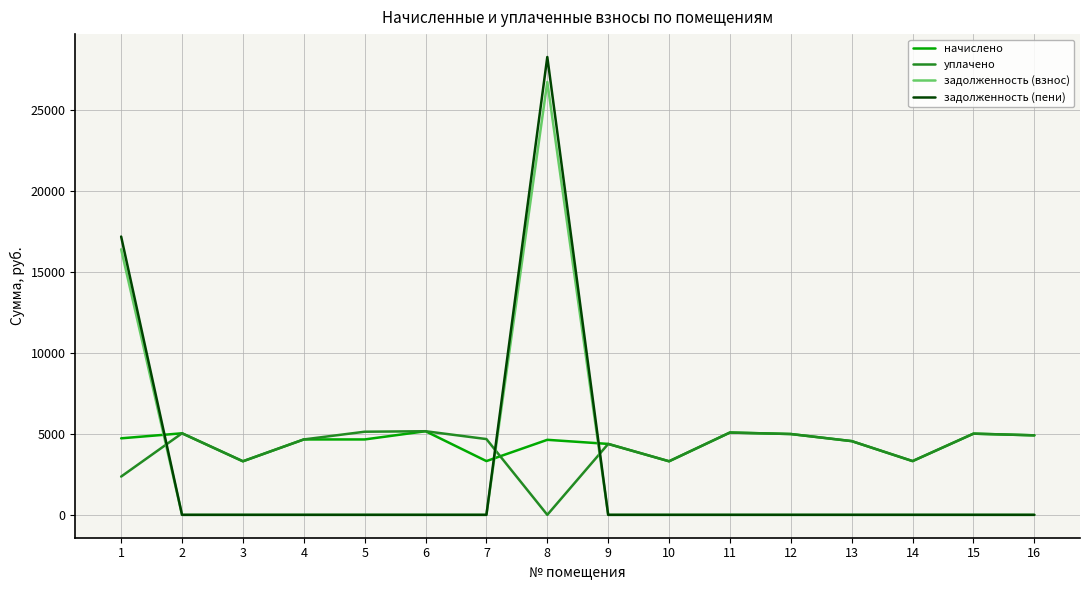

Rank the series at 8 from lowest to highest value.

уплачено, начислено, задолженность (взнос), задолженность (пени)